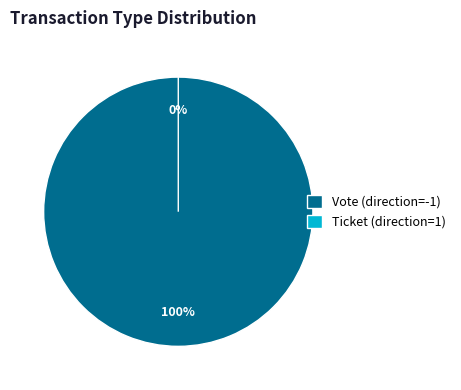

To the nearest percent, what is the average slice percentage?

50%